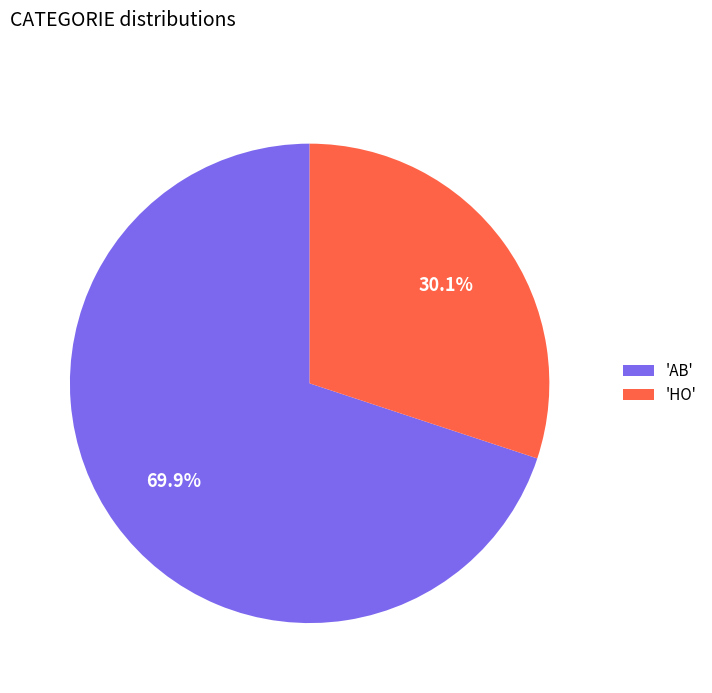

Is the sum of 'HO' and 'AB' greater than half?

Yes